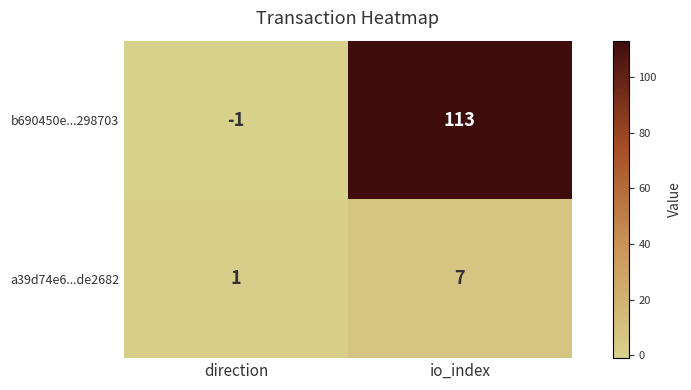

Reading right to left, what are all the values shown in this chart?

b690450e...298703: io_index=113	direction=-1
a39d74e6...de2682: io_index=7	direction=1